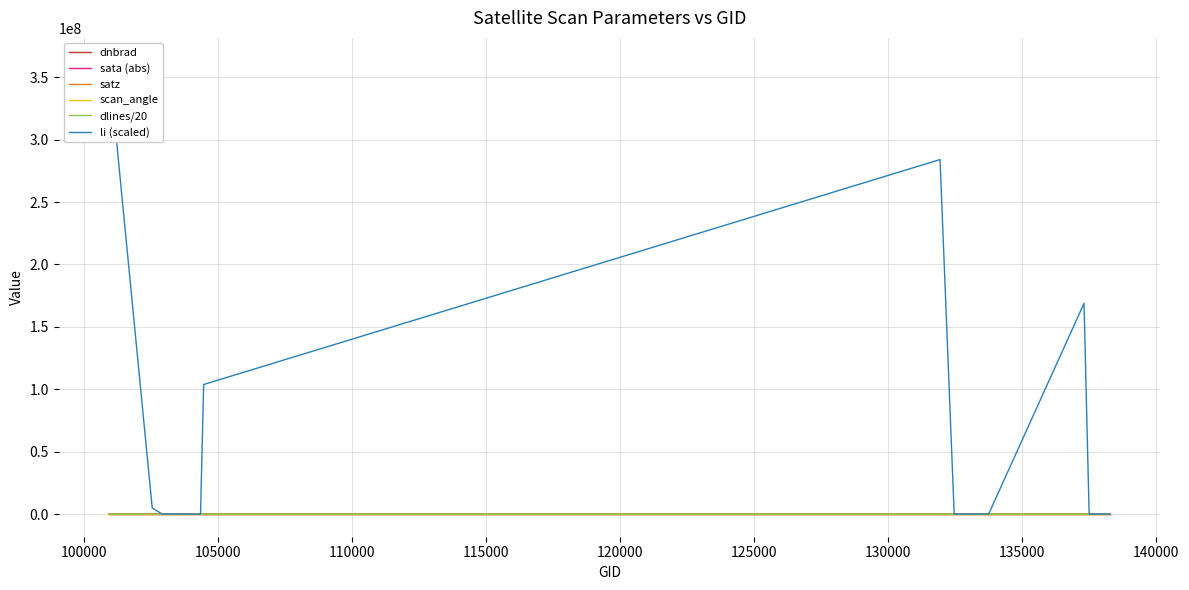

True or false: dlines/20 has more than 2 interior local peaks.

True